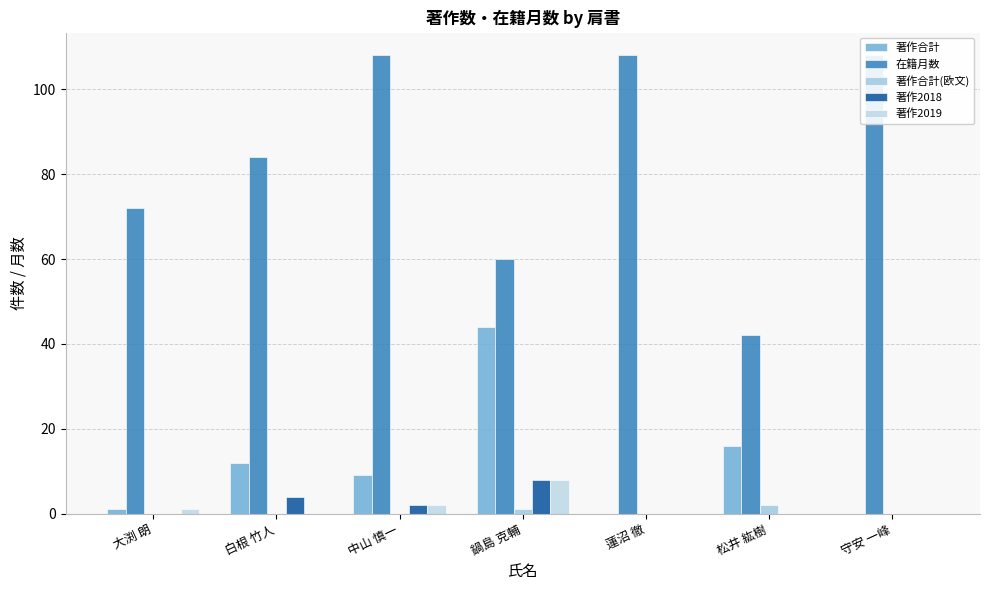

What is the label of the 5th bar from the left?

蓮沼 徹